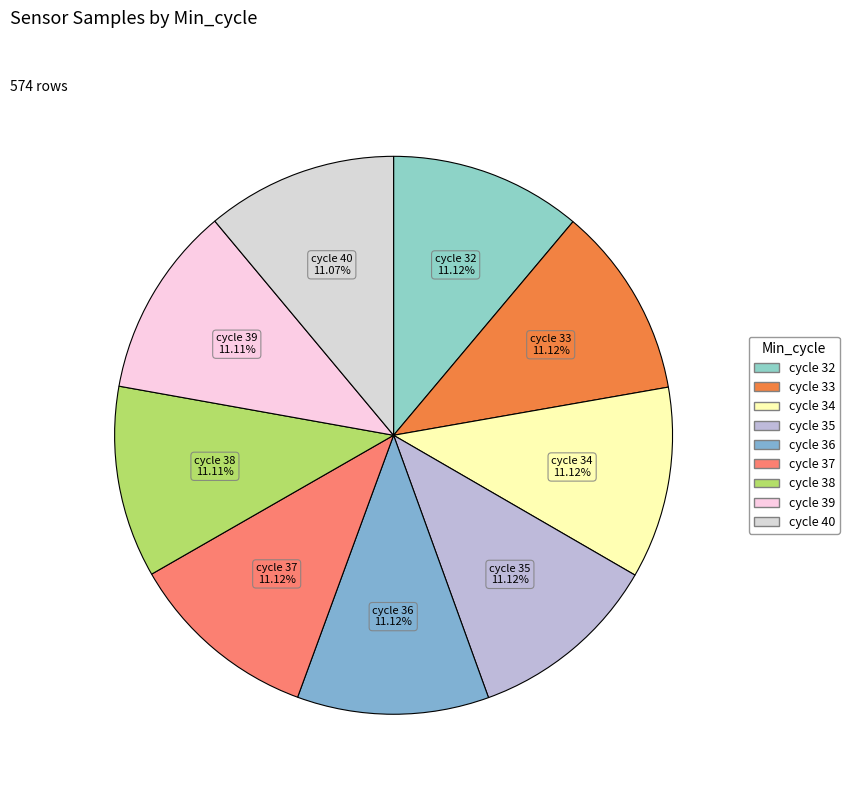

How many slices are in this pie chart?

9